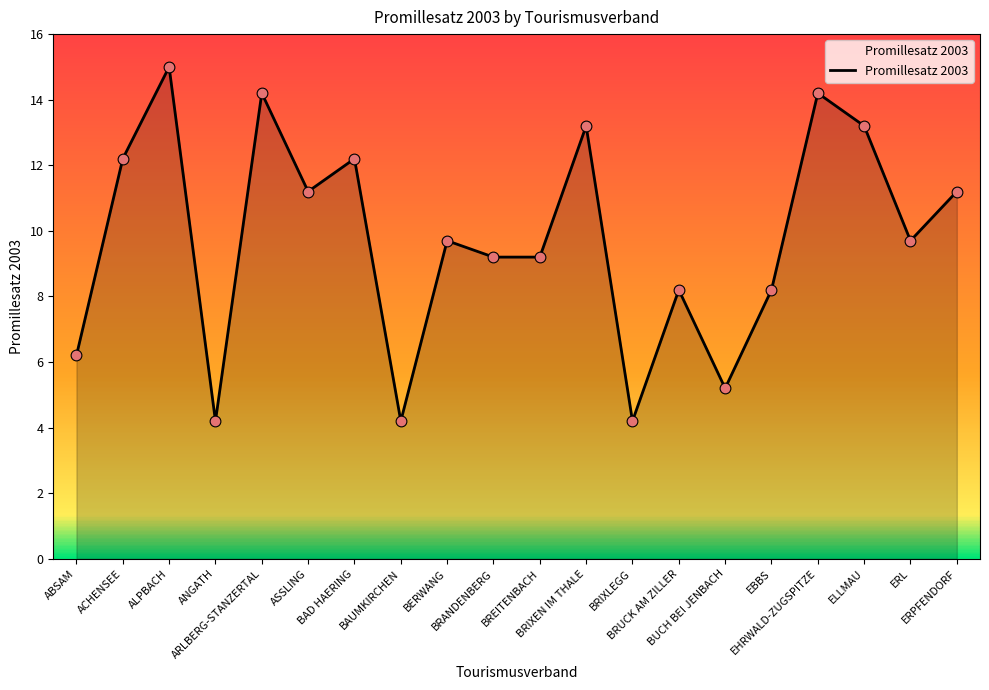

Approximately how many times larger is the value at ARLBERG-STANZERTAL compared to ALPBACH?

0.9